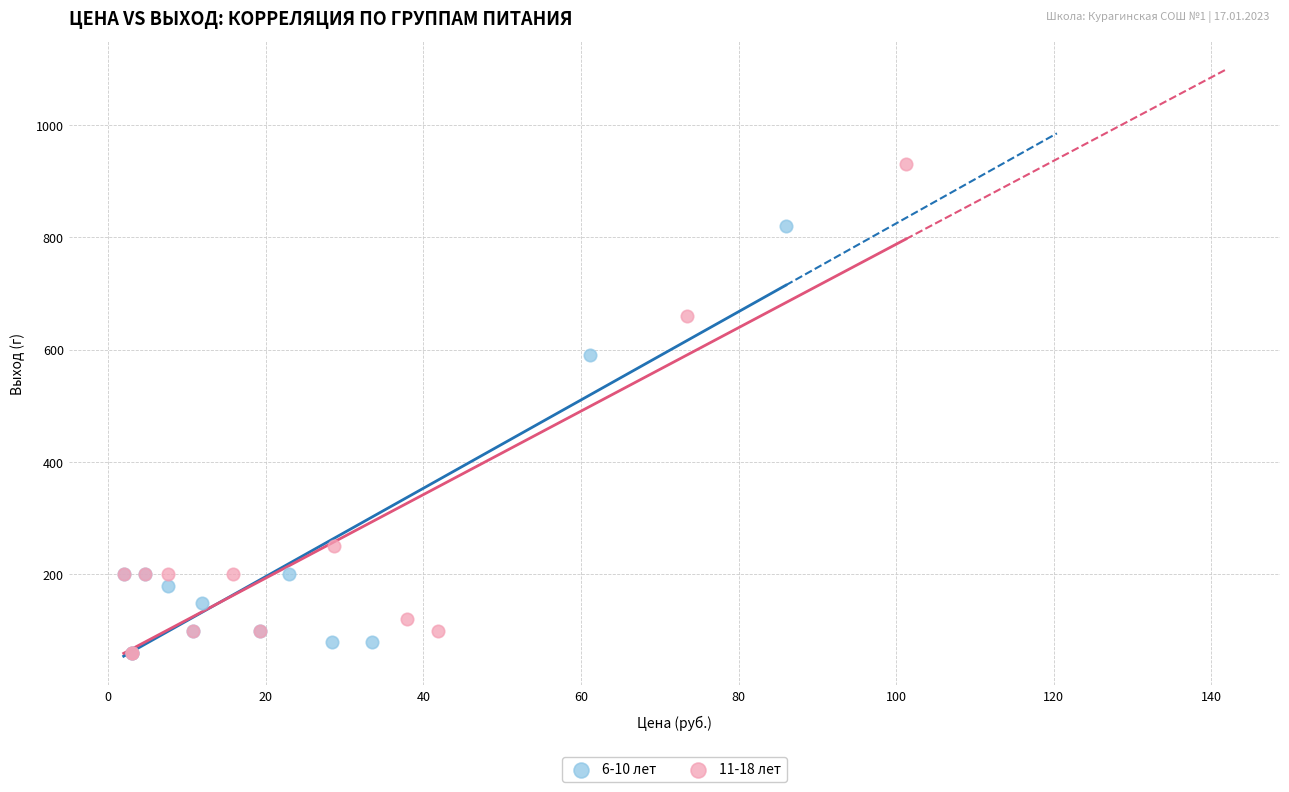

Which series reaches the maximum Y coordinate?

11-18 лет